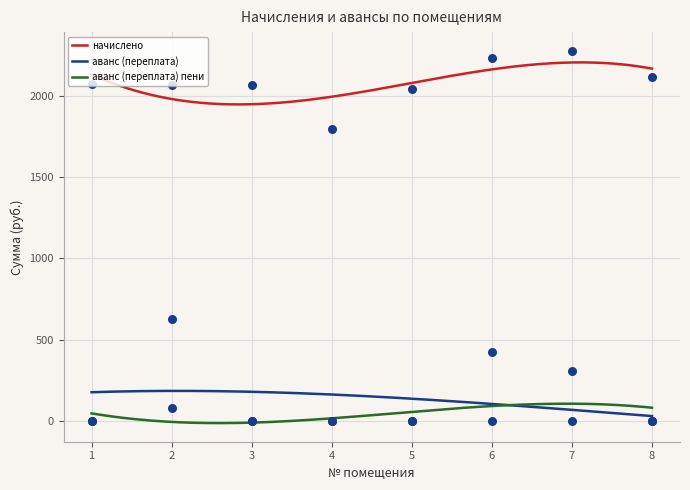

Which series reaches the minimum Y coordinate?

аванс (переплата)